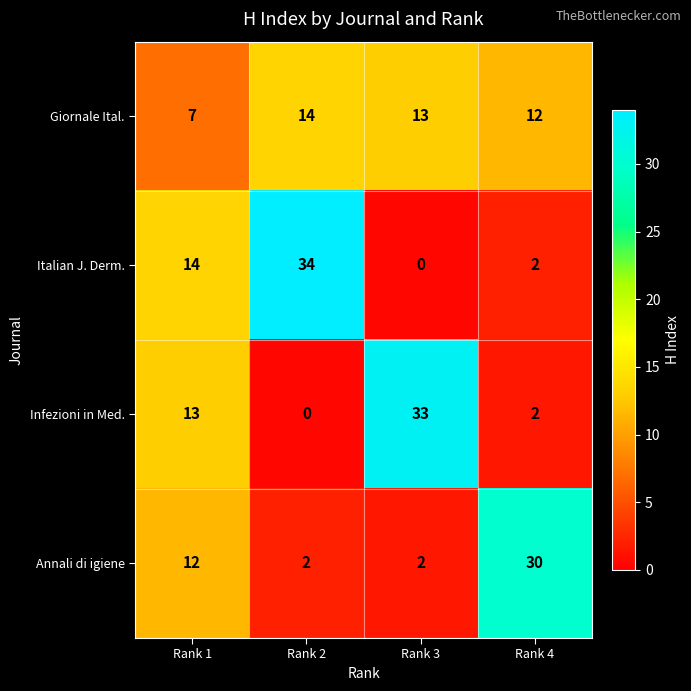

True or false: Italian J. Derm. has a value of 2 at Rank 4.

True